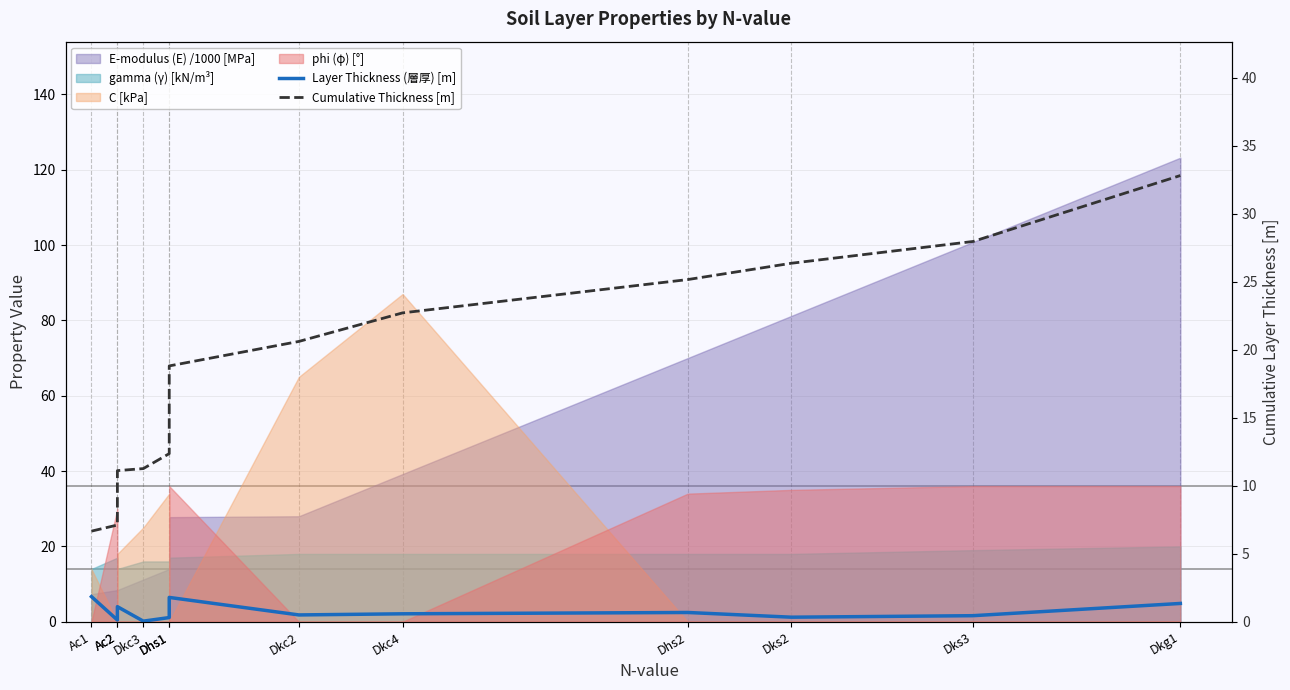

How many categories are shown in the chart?

12